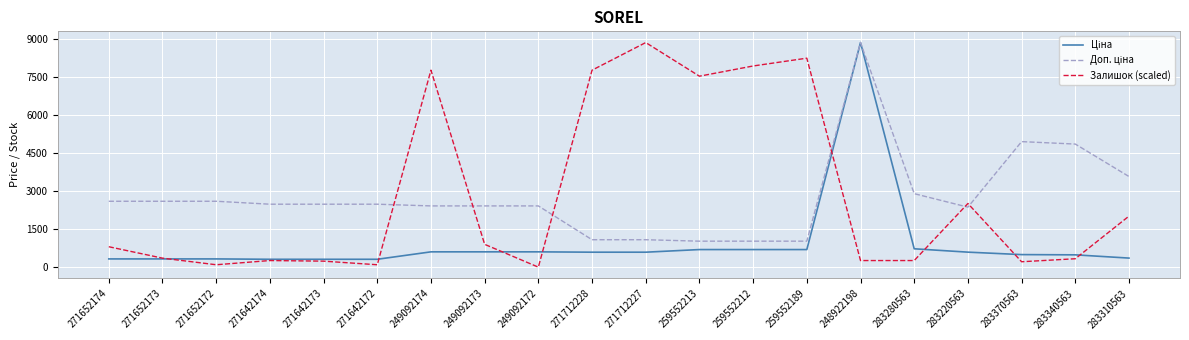

Between 249092172 and 271712227, which series saw the biggest shift?

Залишок (scaled)